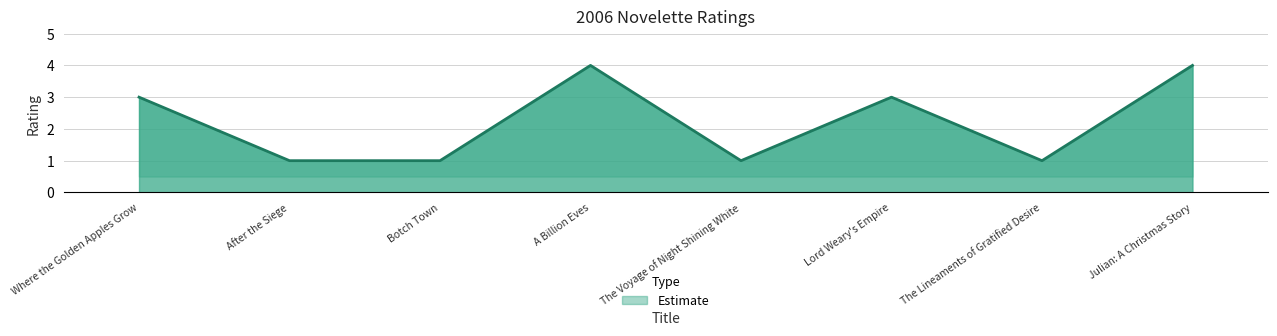

Does the chart have visible grid lines?

Yes